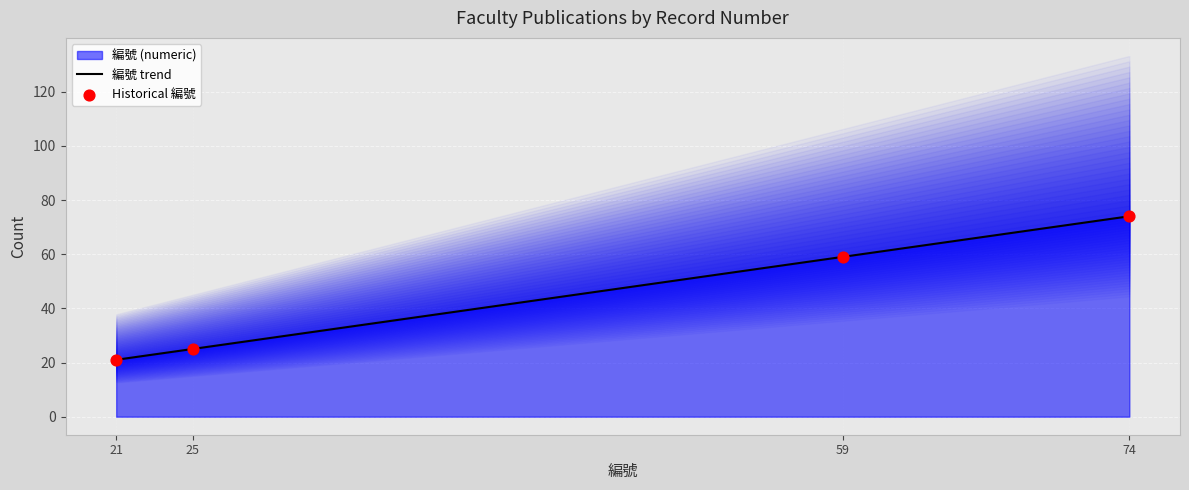

Which series contains the lowest Y value?

編號 trend